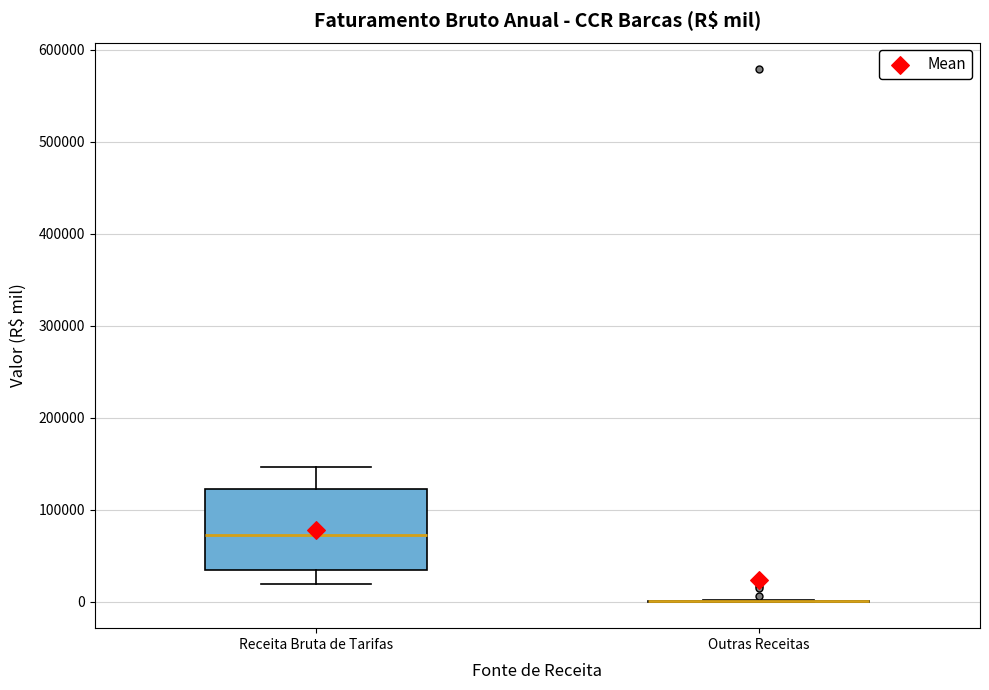

Reading left to right, read every box against the y-axis: the position of its median line, the range the box covers, and the ends of its whiskers. The values are not printed on the chart, so give them approximately, as read against the axis.

Receita Bruta de Tarifas: median 70000, box 30000 to 120000, whiskers 20000 to 150000
Outras Receitas: box collapsed to a line at 0, whiskers 0 to 0